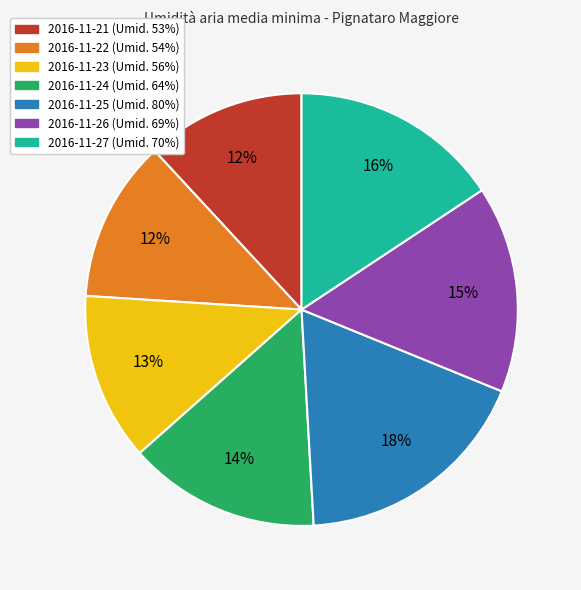

Is the sum of 2016-11-25 and 2016-11-27 greater than half?

No